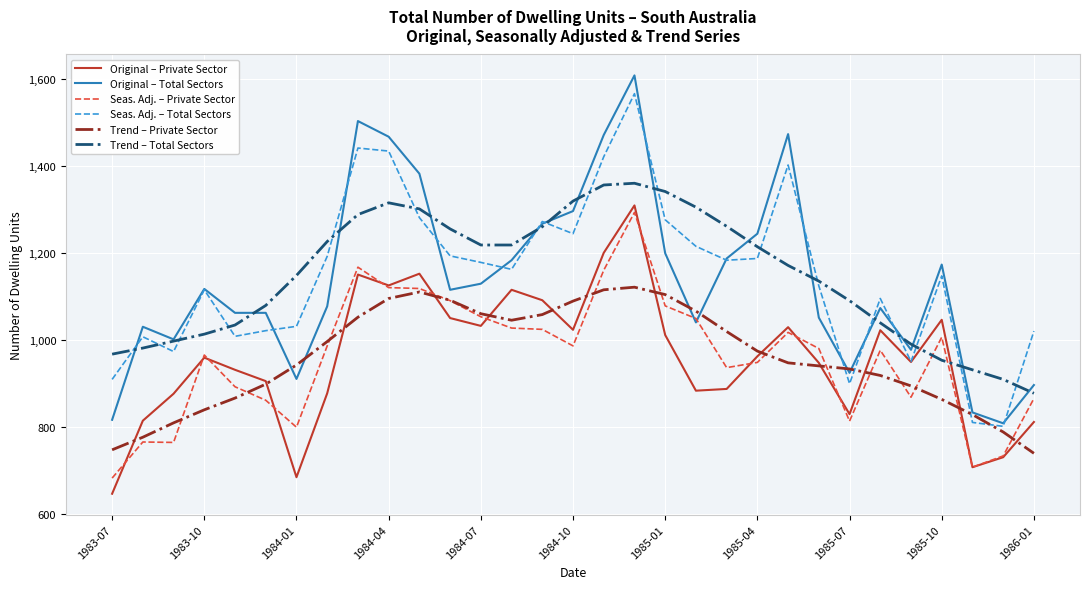

What is the smallest value displayed?

646